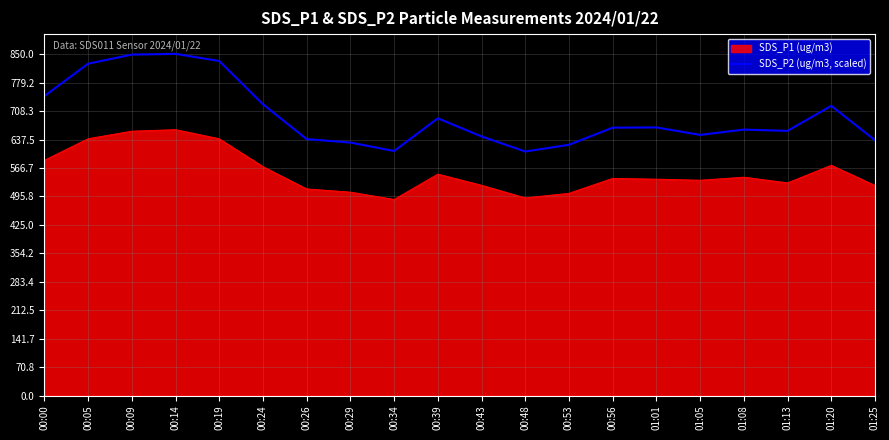

What position from the right is 01:13?

3